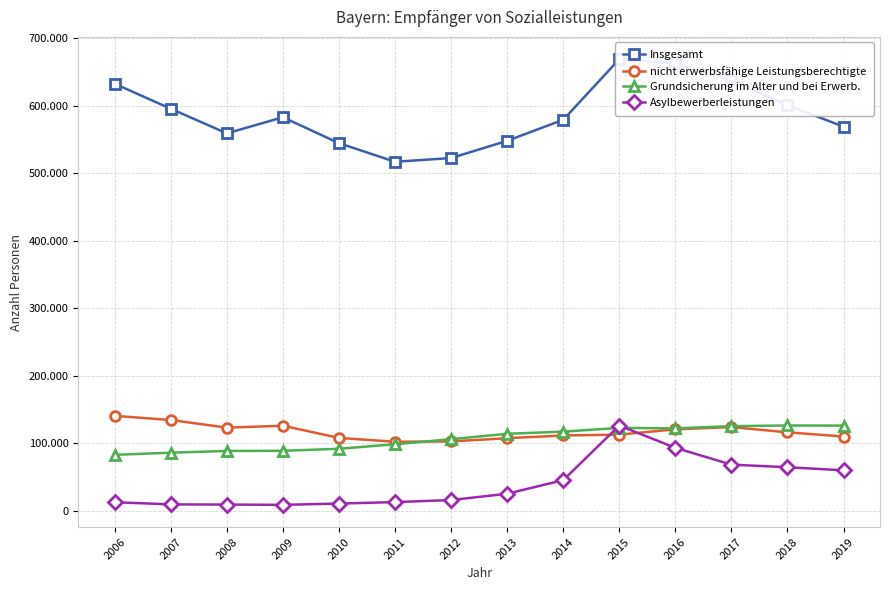

What is the difference between the maximum and second lowest values in the Insgesamt series?

146390